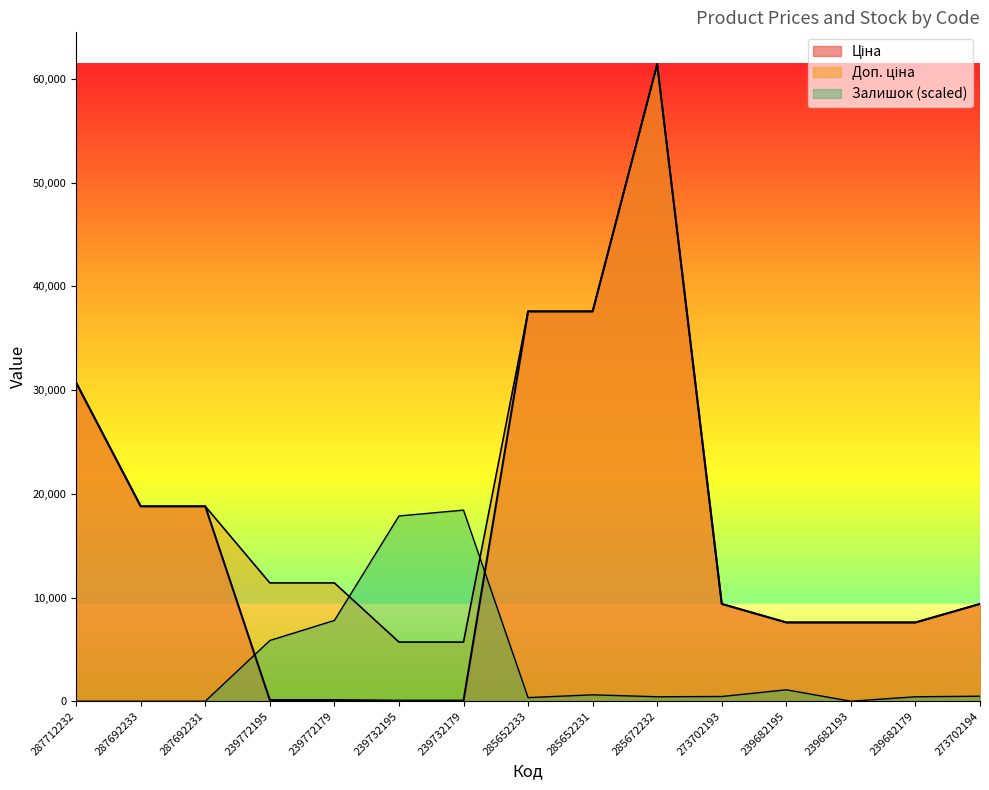

True or false: Доп. ціна and Ціна cross at least once.

False